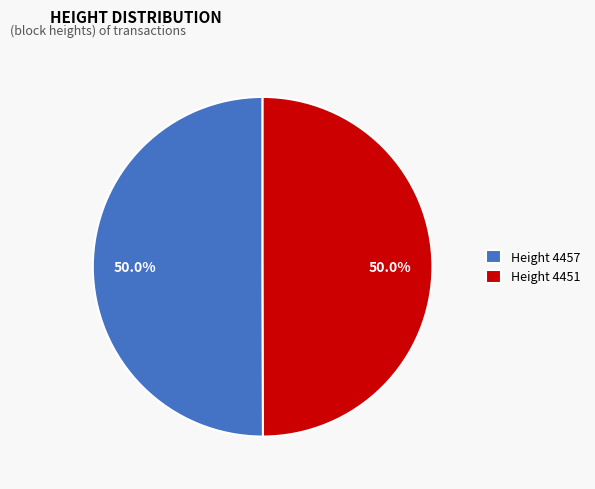

What is the ratio of the value at Height 4451 to the value at Height 4457?

1.0